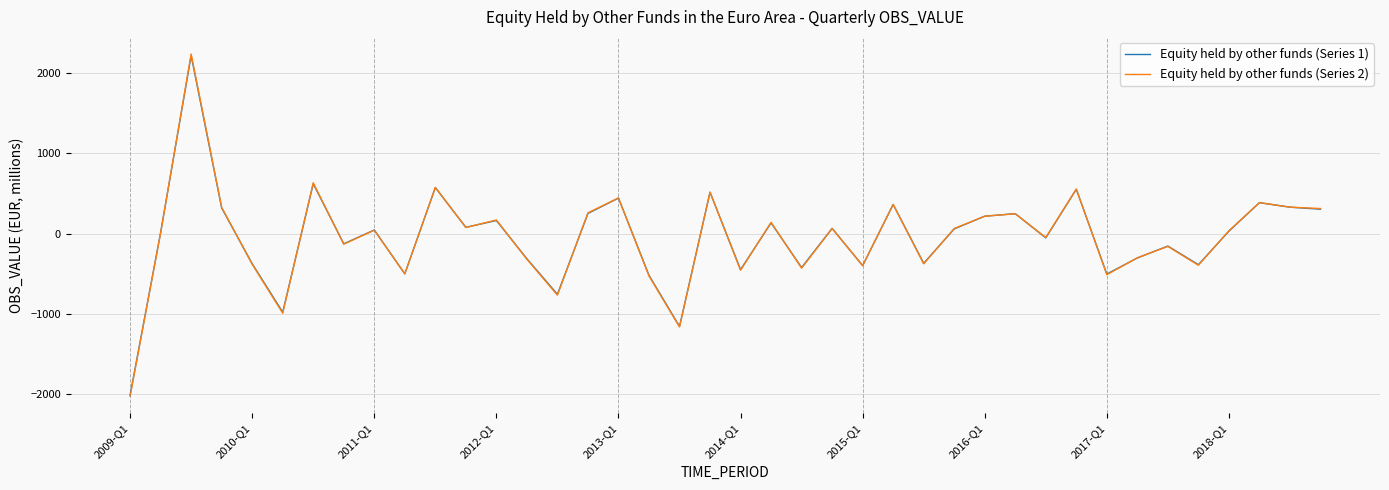

Which series has the largest range (max minus min)?

Equity held by other funds (Series 2)